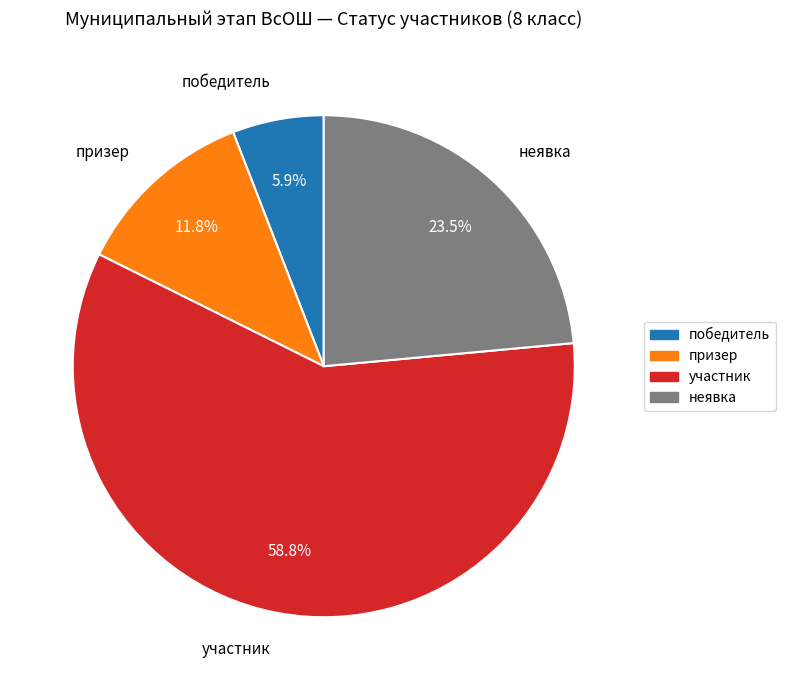

Count the number of slices in the pie.

4